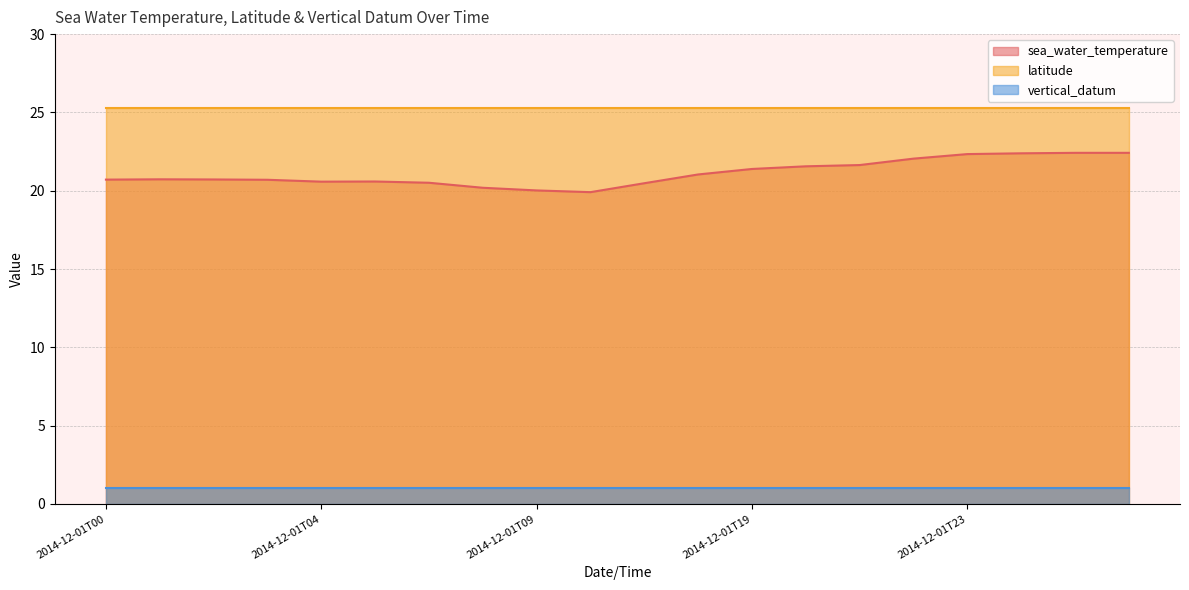

The sea_water_temperature series shows 21.6 at 2014-12-01T21. True or false?

True